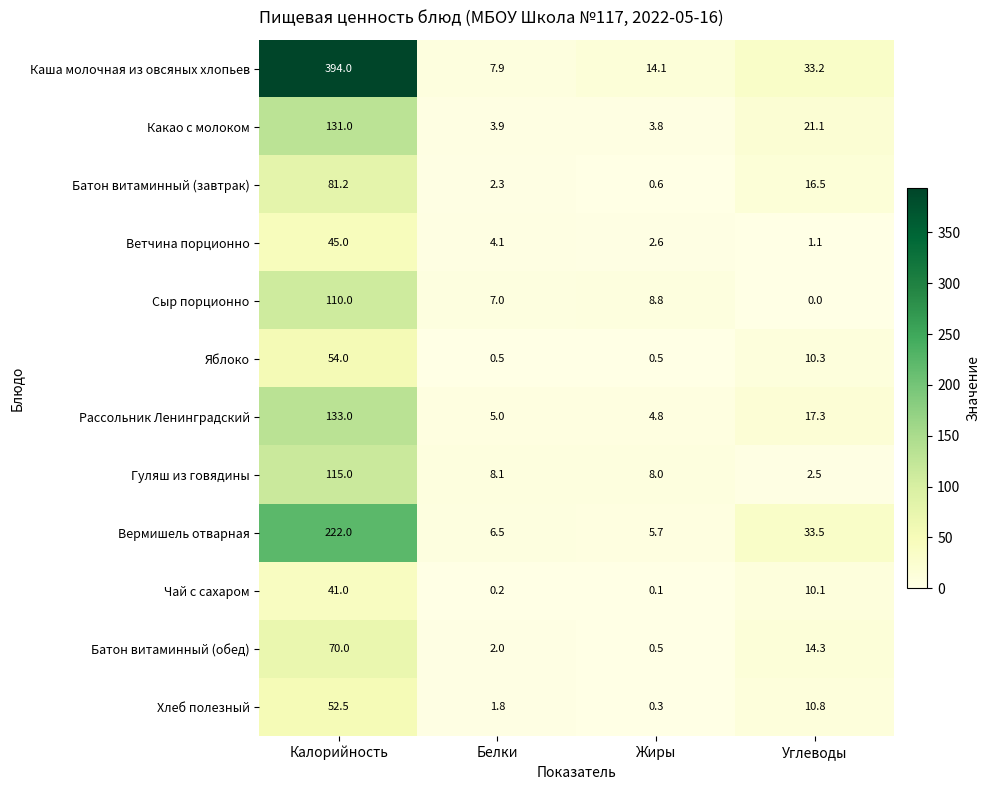

Which category has the highest value across all series?

Калорийность